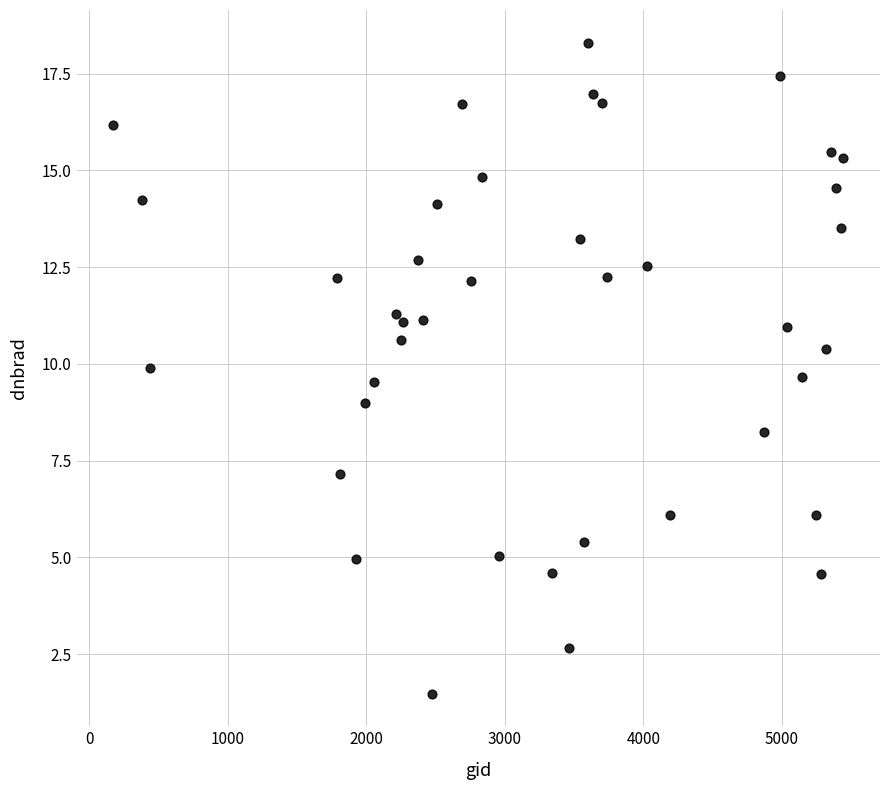

What is the range of X values (max minus min)?

5274.0